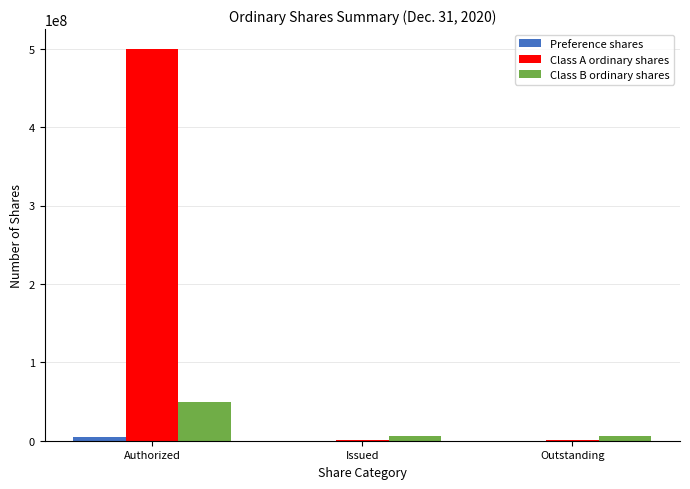

At which category is the sum across all series the highest?

Authorized